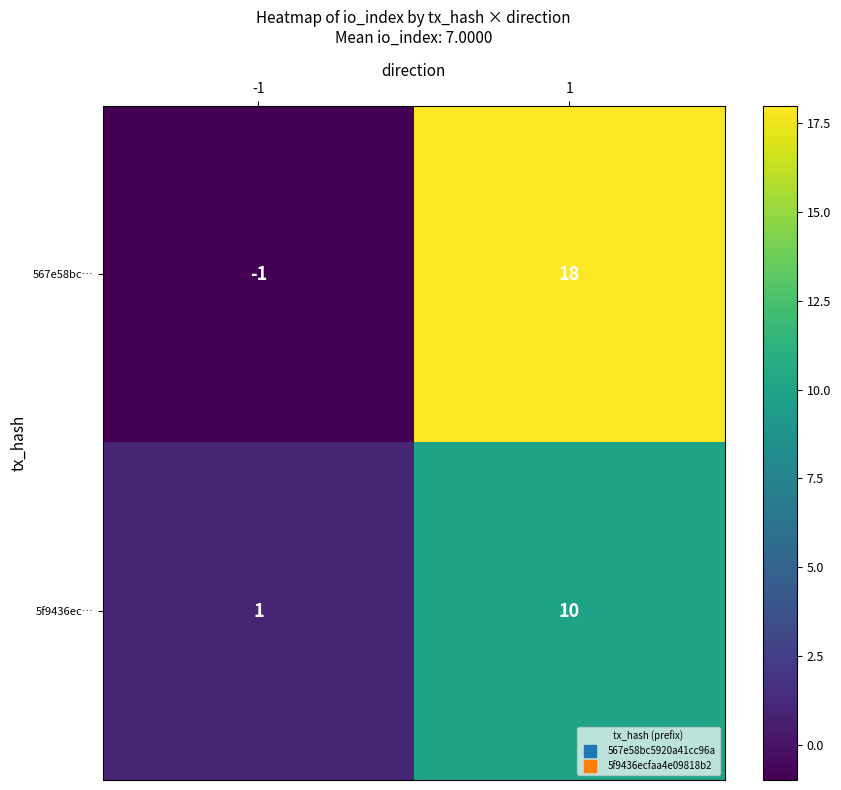

Reading left to right, what are all the values shown in this chart?

567e58bc…: -1	18
5f9436ec…: 1	10